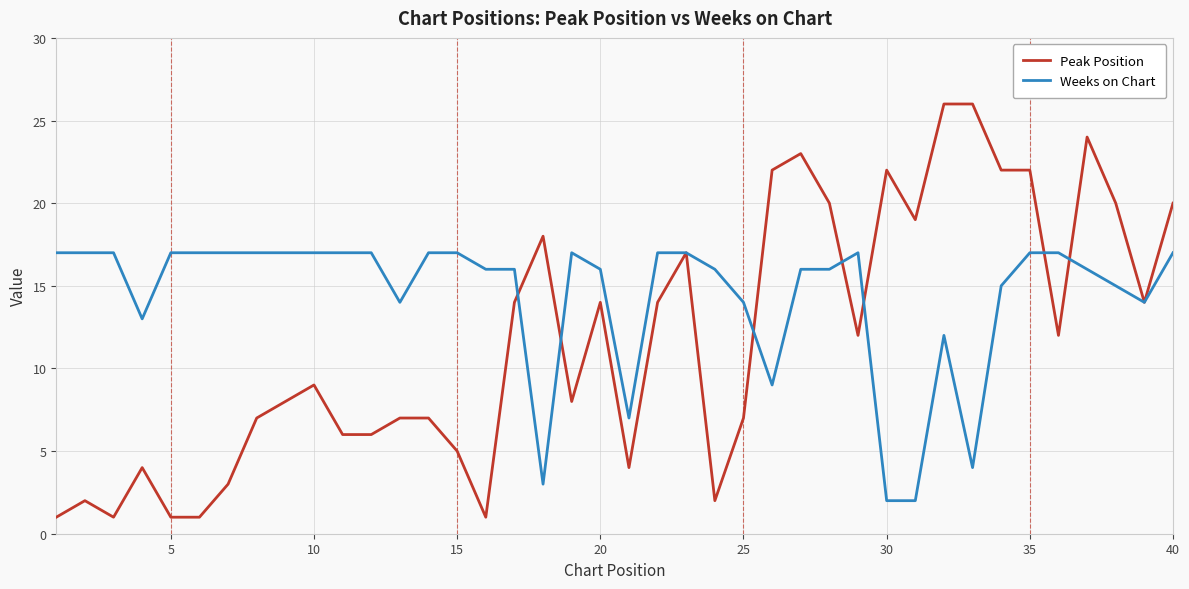

What is the highest value of the Weeks on Chart series?

17